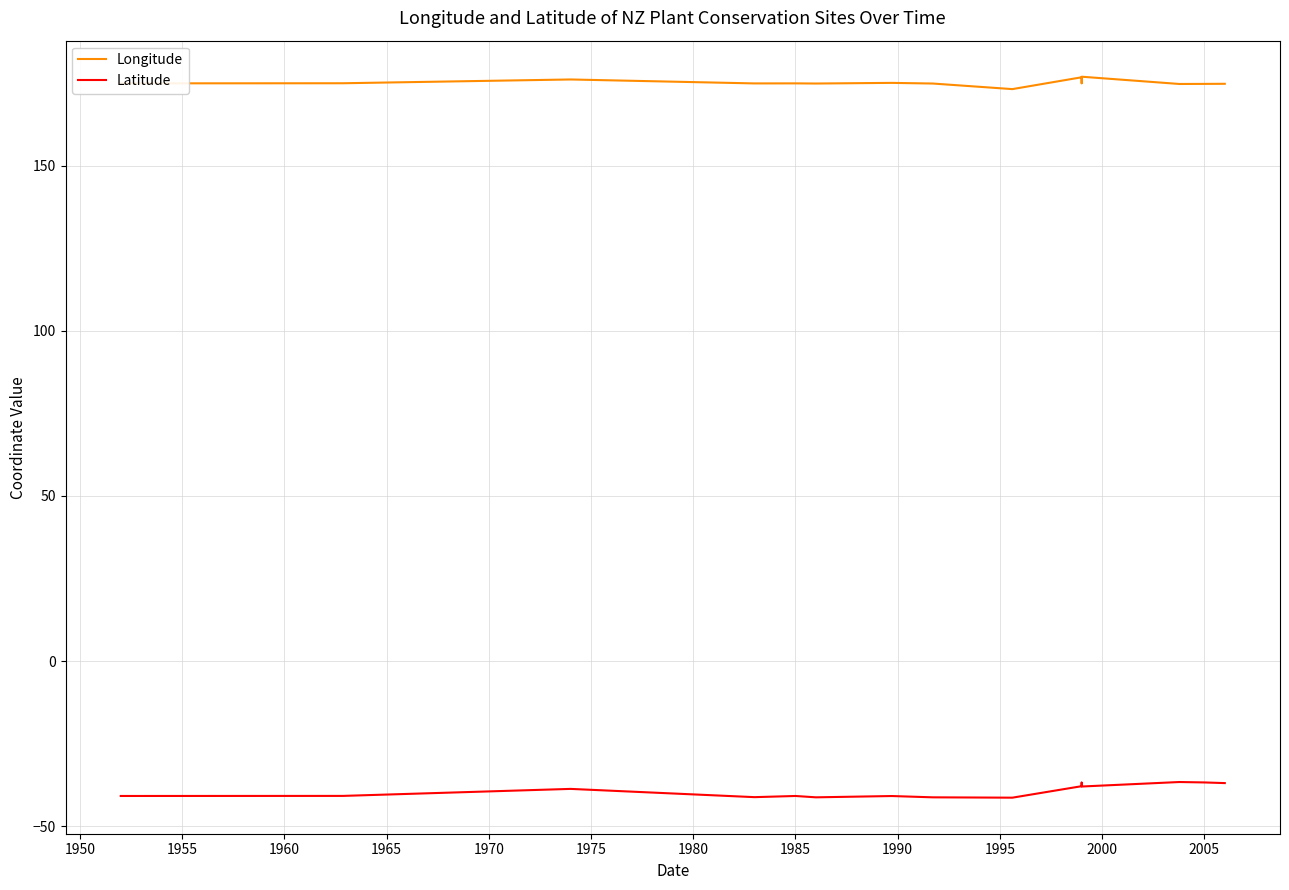

What is the spread (max minus min) of values at 1985?

214.5